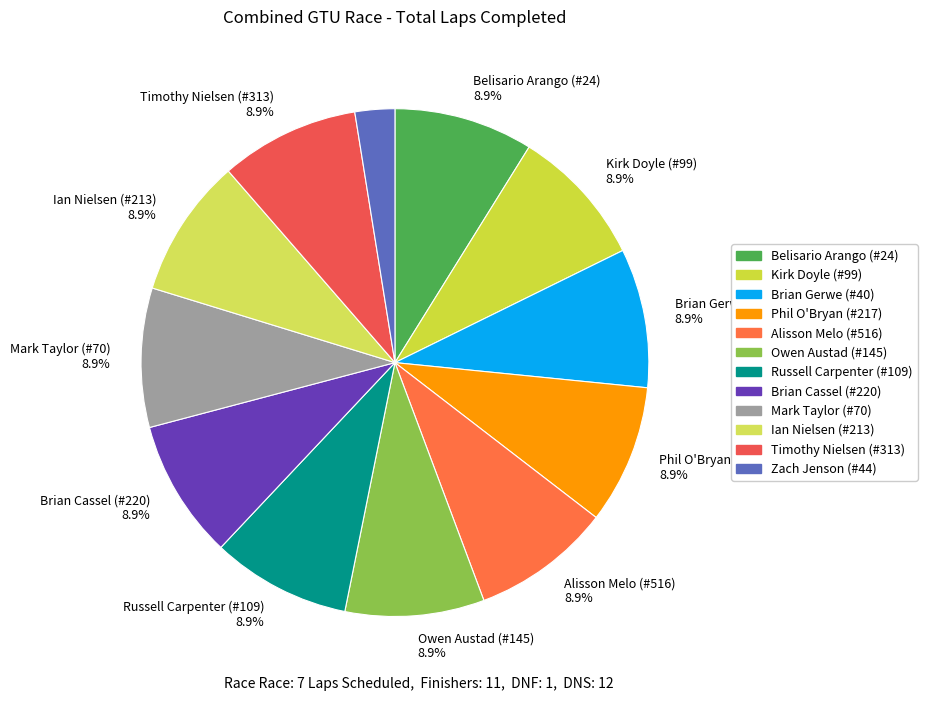

How many slices are in this pie chart?

12